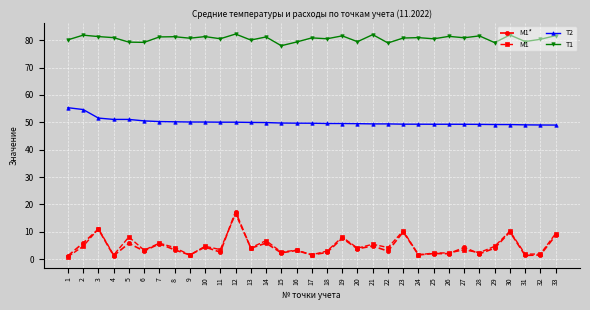

True or false: T1 has a value of 80.5 at 18.

True